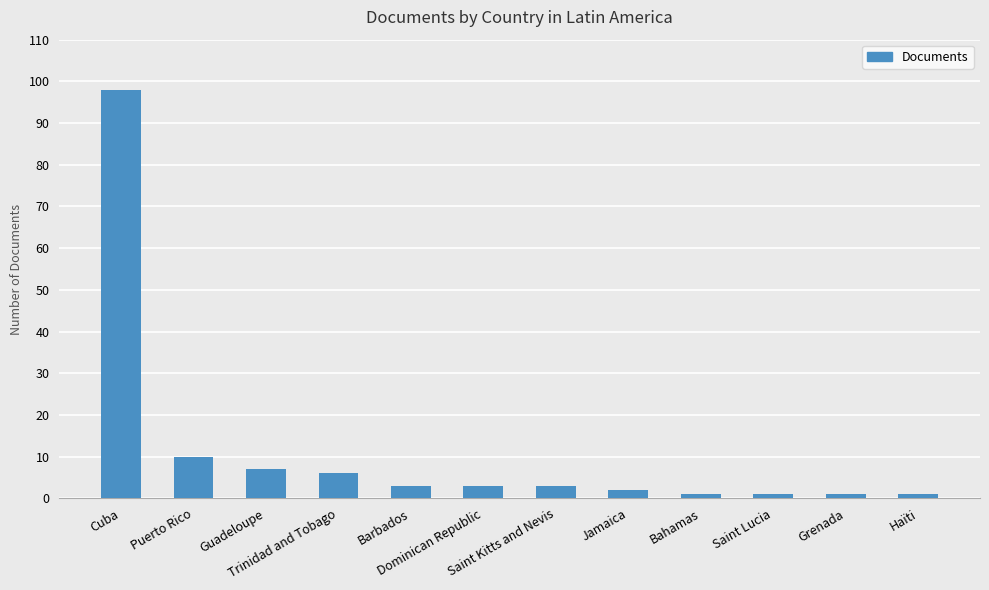

What is the average value?

11